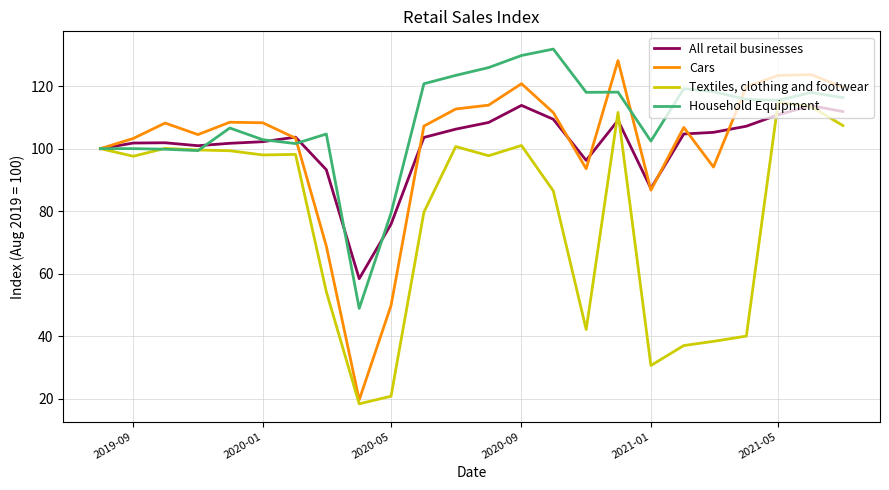

What is the minimum value shown in the chart?

18.5